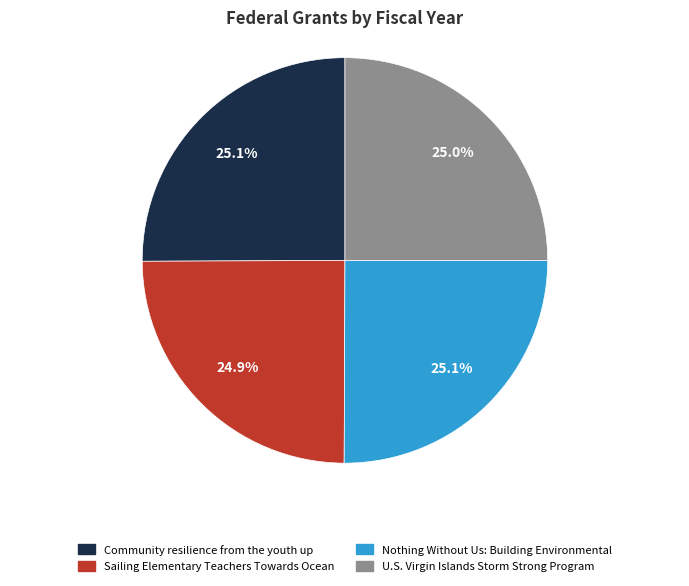

What percentage is the U.S. Virgin Islands Storm Strong Program slice, to the nearest percent?

25%